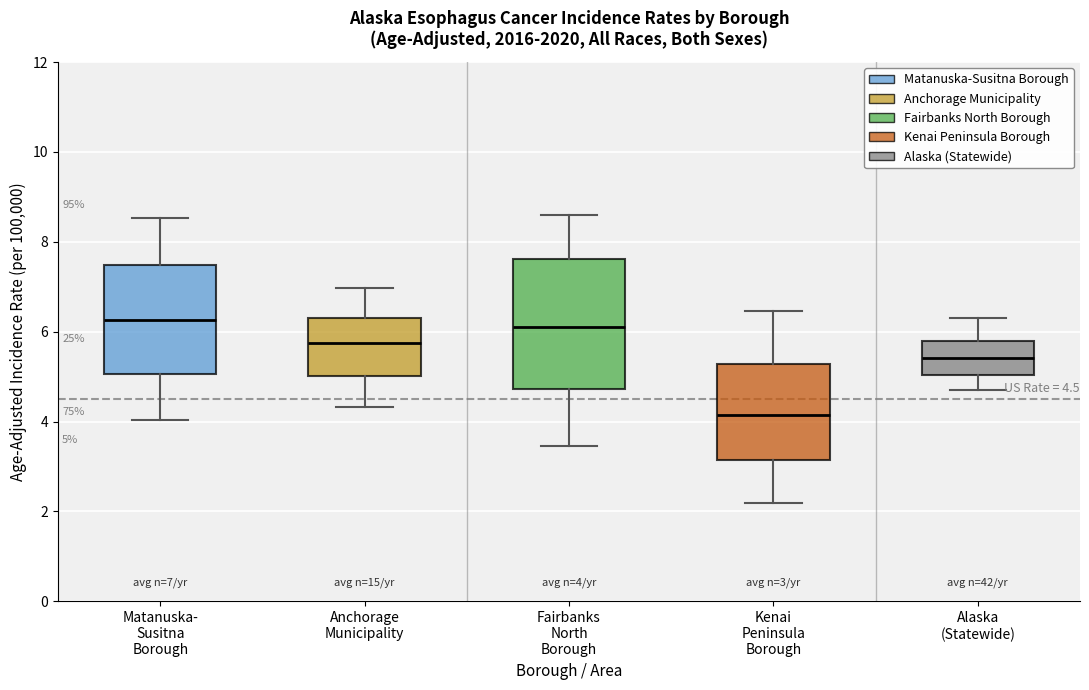

Which box has the lowest median line?

Kenai Peninsula Borough